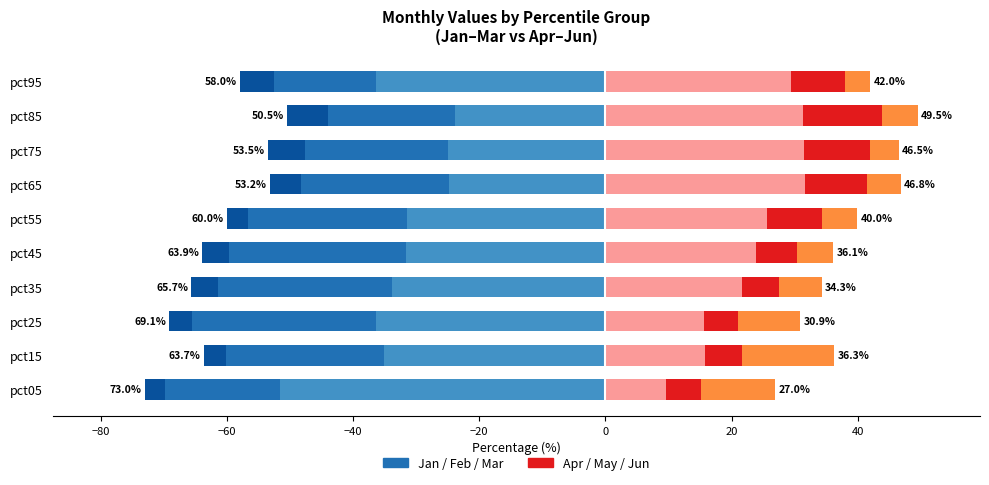

At pct05, list the series in order from smallest to largest.

Mar, May, Apr, Jun, Feb, Jan